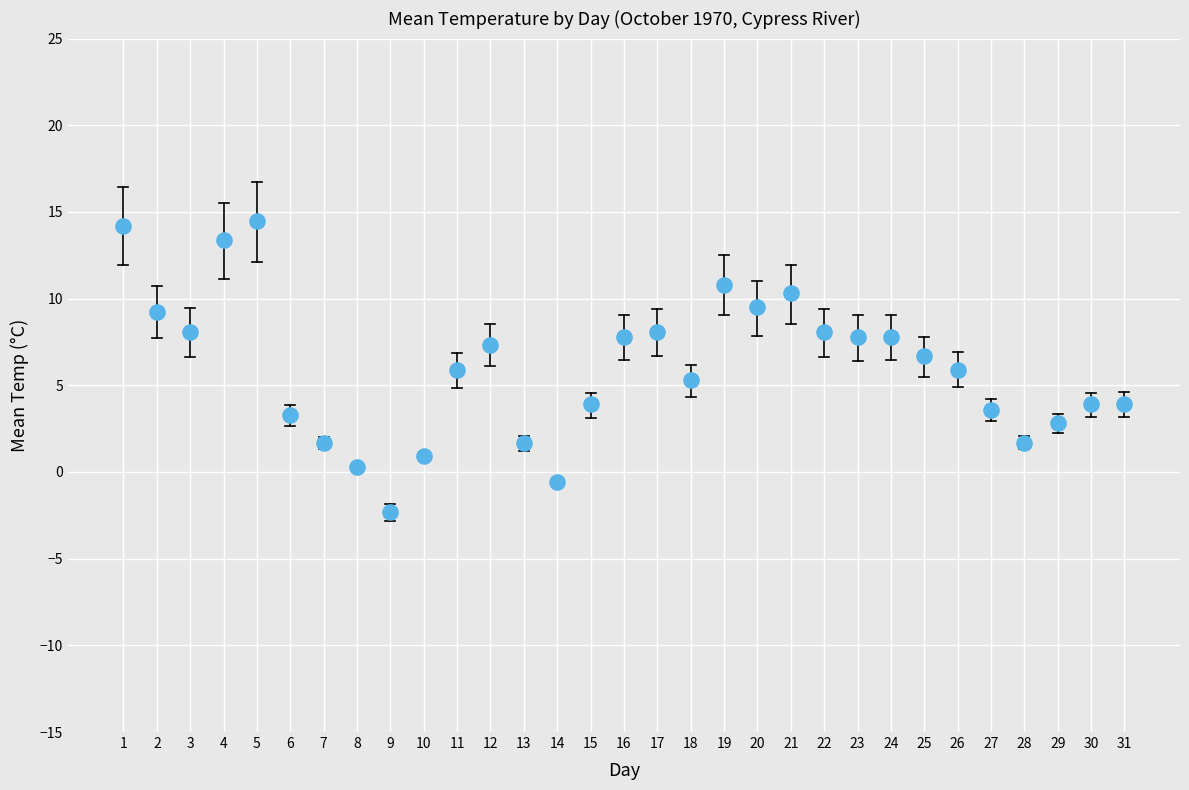

What is the range of X values (max minus min)?

30.0